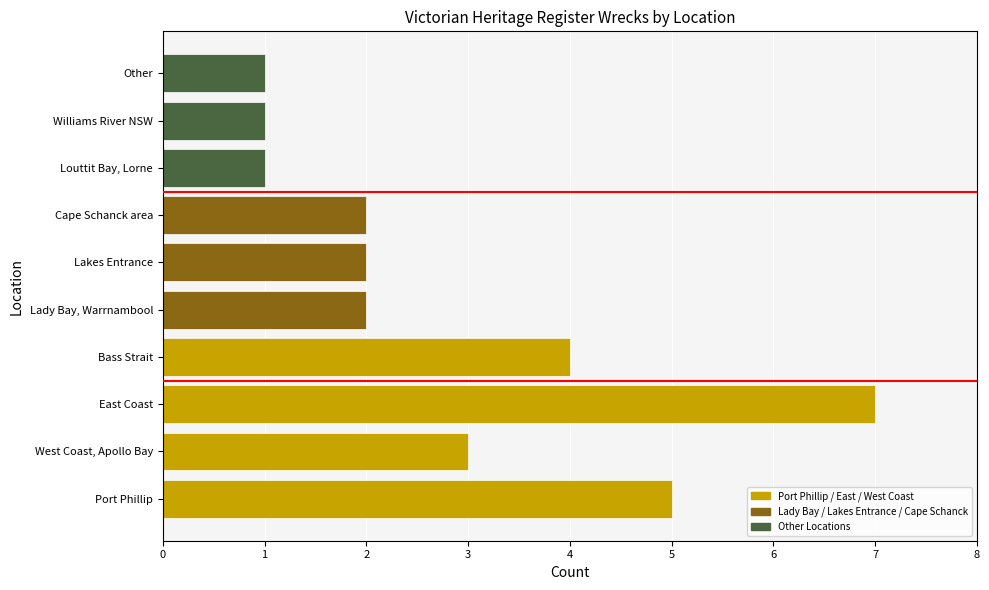

What is the greatest value displayed?

7